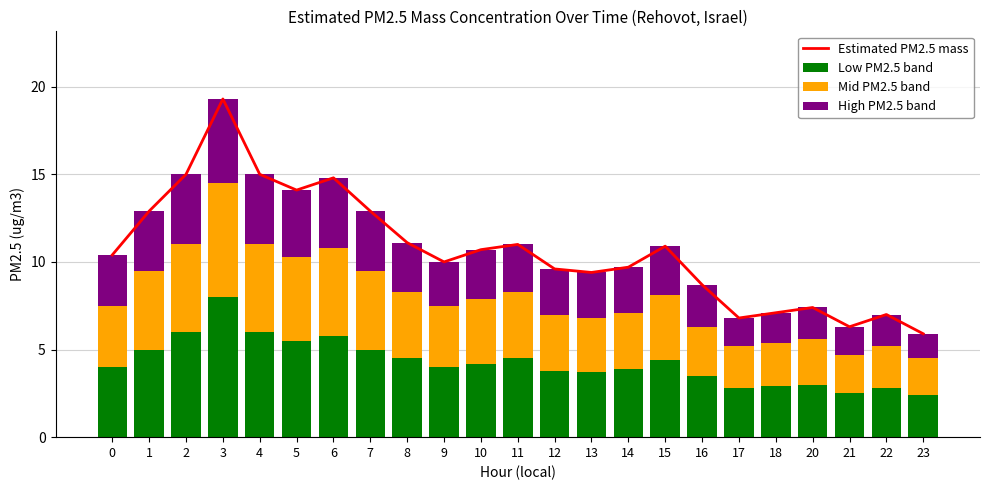

How many data points in High PM2.5 band are above 2?

17